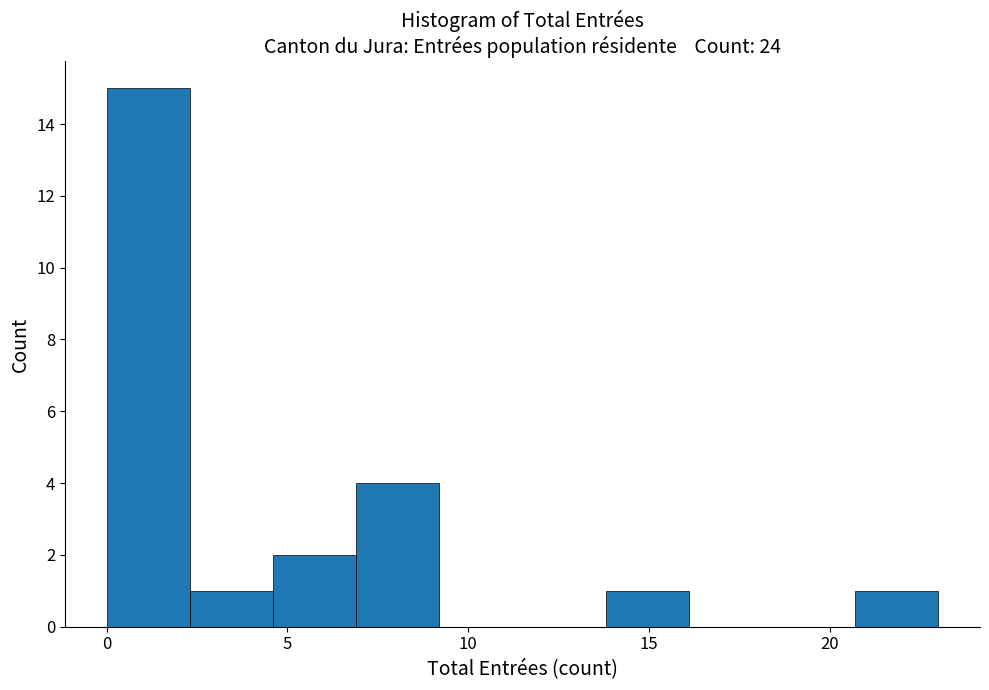

What is the height of the bar covering 20.7 to 23.0 on the x-axis? Neither the bar edges nor the heights are printed on the chart, so give them approximately, as read against the axes.

1